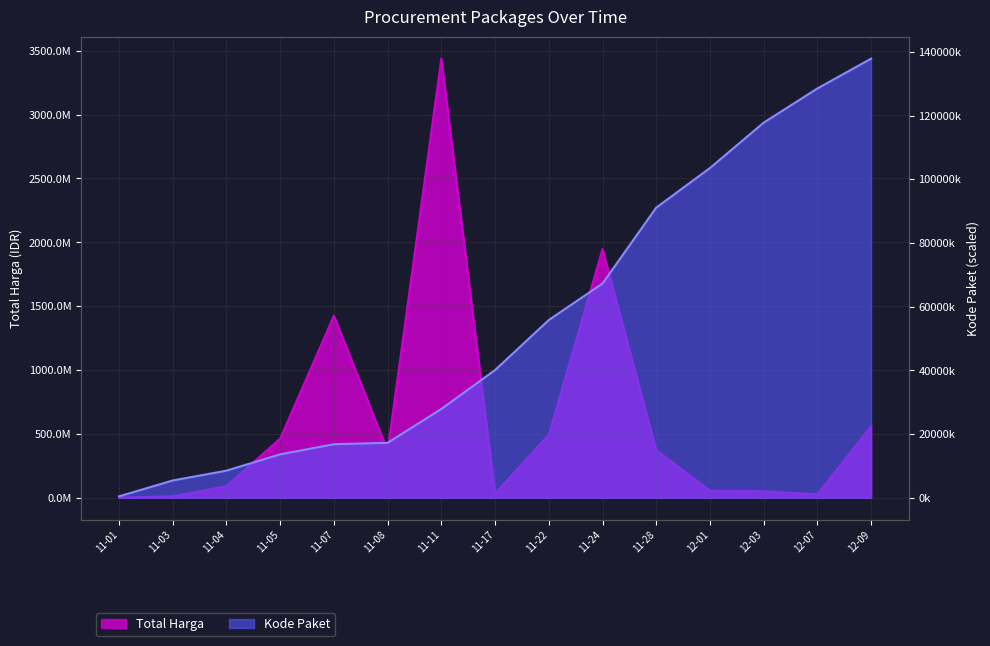

List the labels in order of Kode Paket value, smallest first.

11-01, 11-03, 11-04, 11-05, 11-07, 11-08, 11-11, 11-17, 11-22, 11-24, 11-28, 12-01, 12-03, 12-07, 12-09